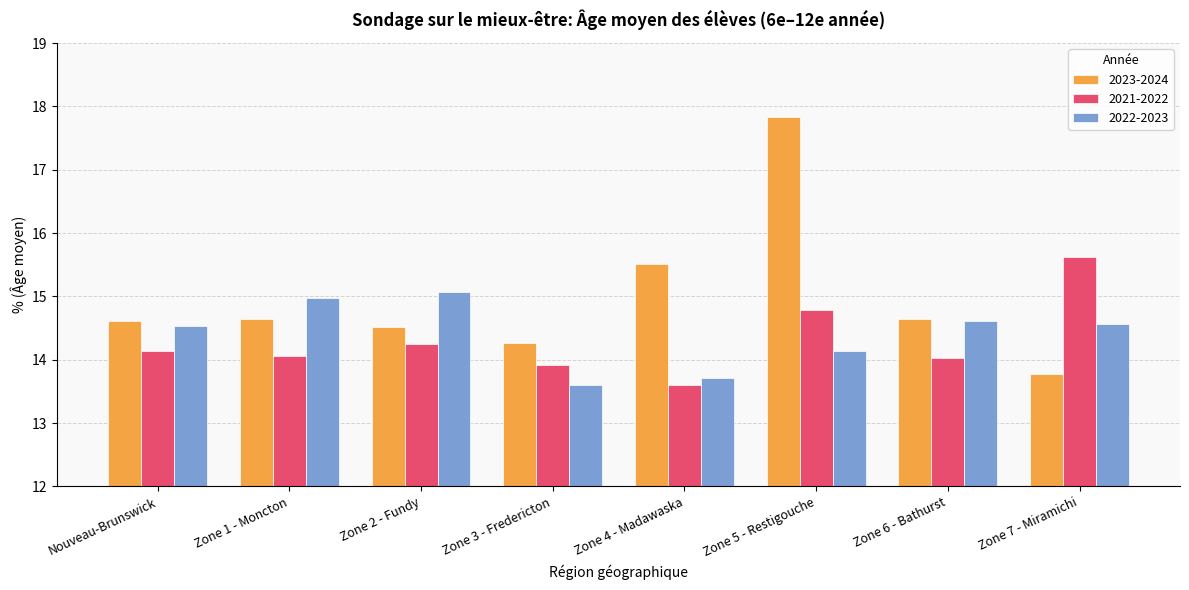

What is the label of the 2nd bar from the right?

Zone 6 - Bathurst